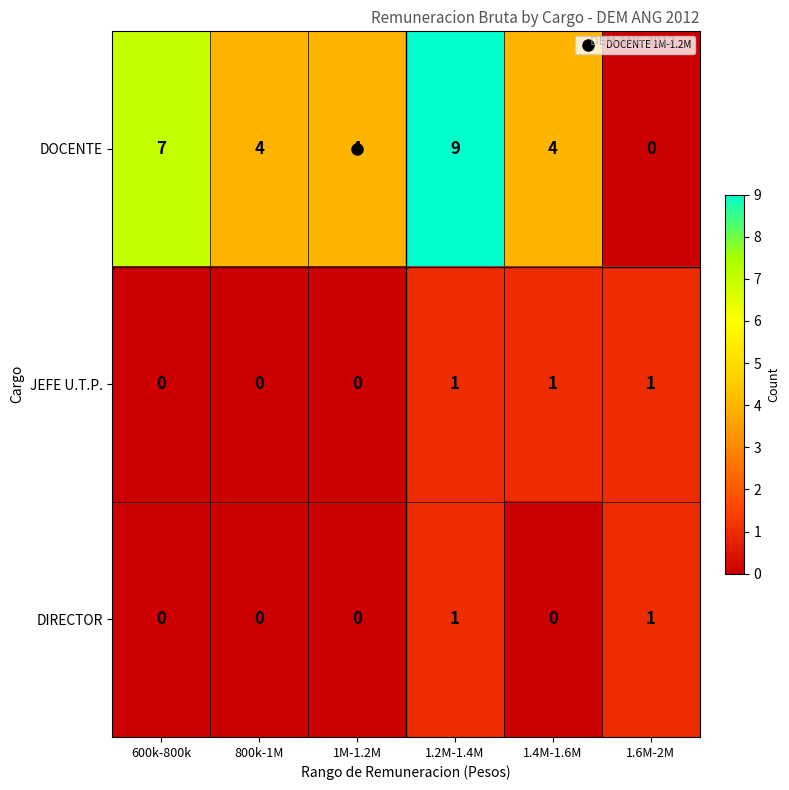

What is the total value across all series at 1.2M-1.4M?

11